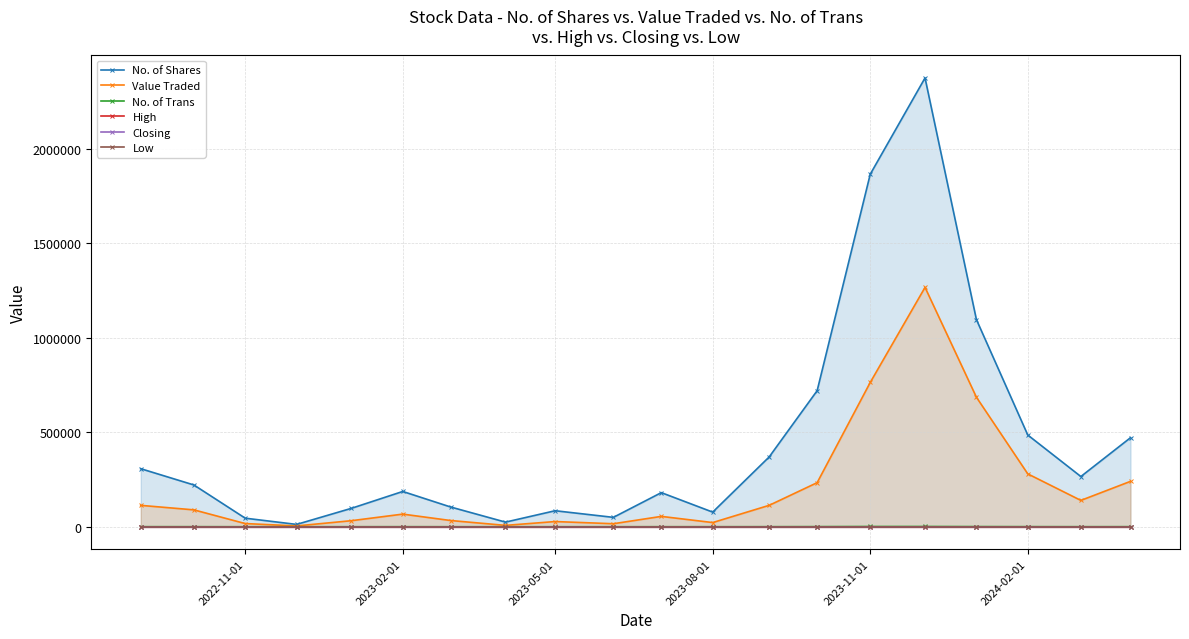

True or false: No. of Shares and Low cross at least once.

False